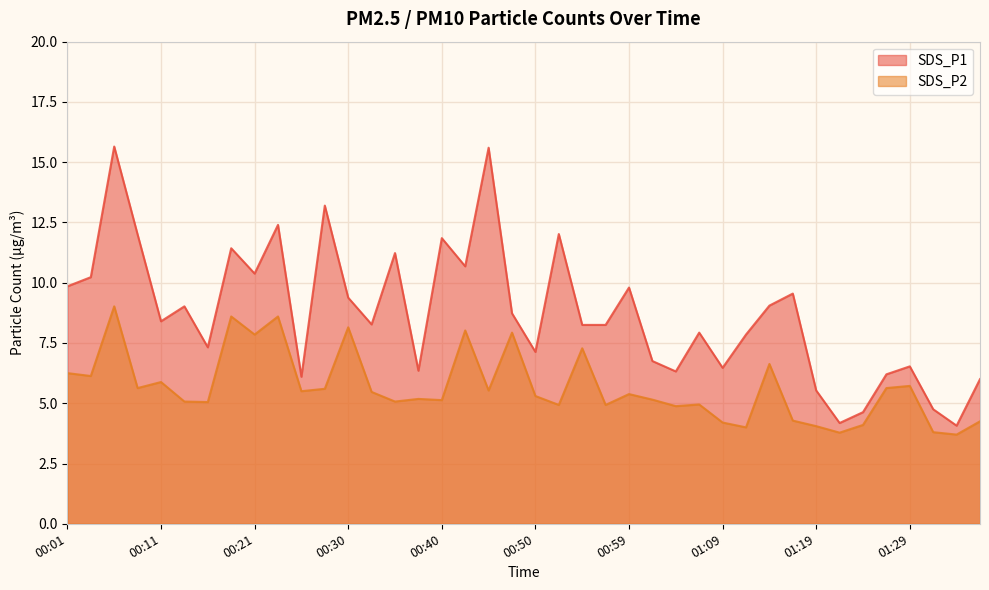

What is the maximum value for SDS_P2?

9.0